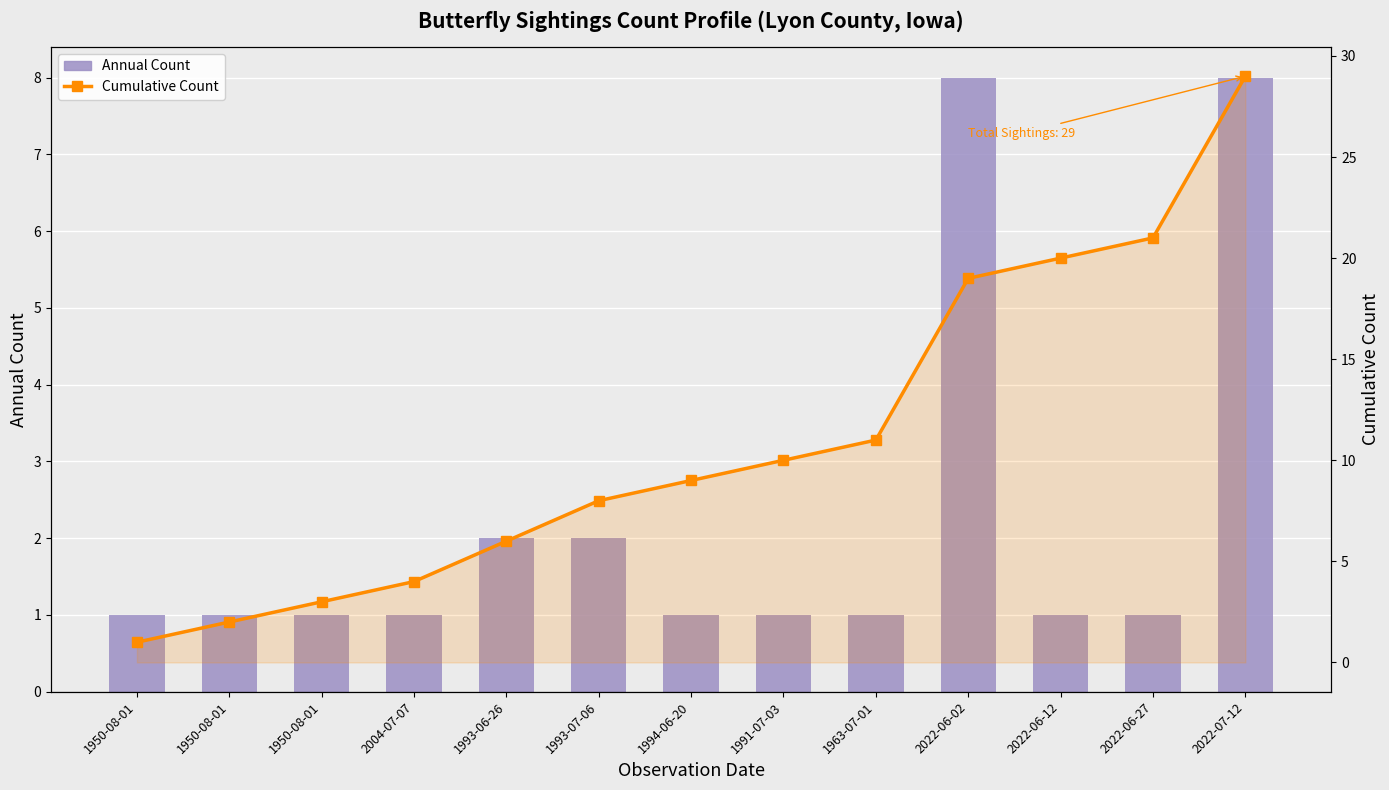

Reading right to left, transcribe all the data shown in this chart.

Annual Count: 8	1	1	8	1	1	1	2	2	1	1	1	1
Cumulative Count: 29	21	20	19	11	10	9	8	6	4	3	2	1